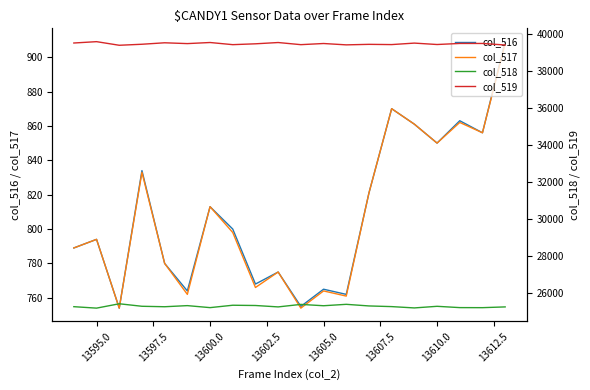

At which category does col_519 reach its first local peak?

13595.0